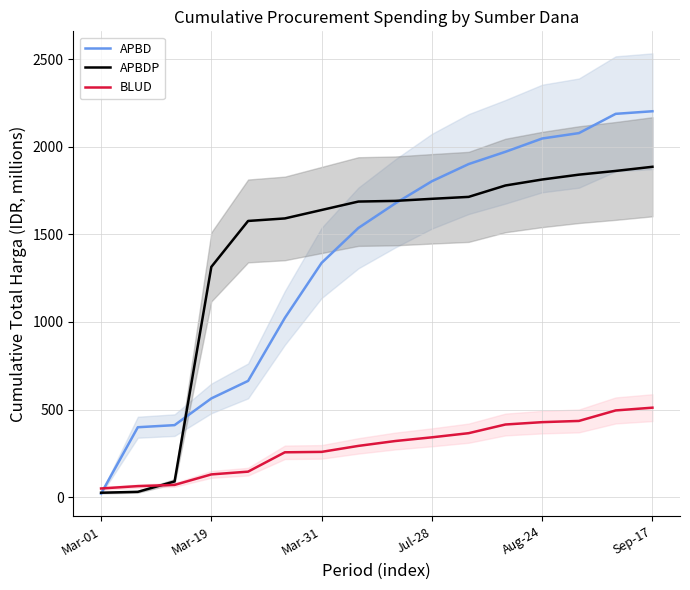

What is the sum of all BLUD values?

4574.5